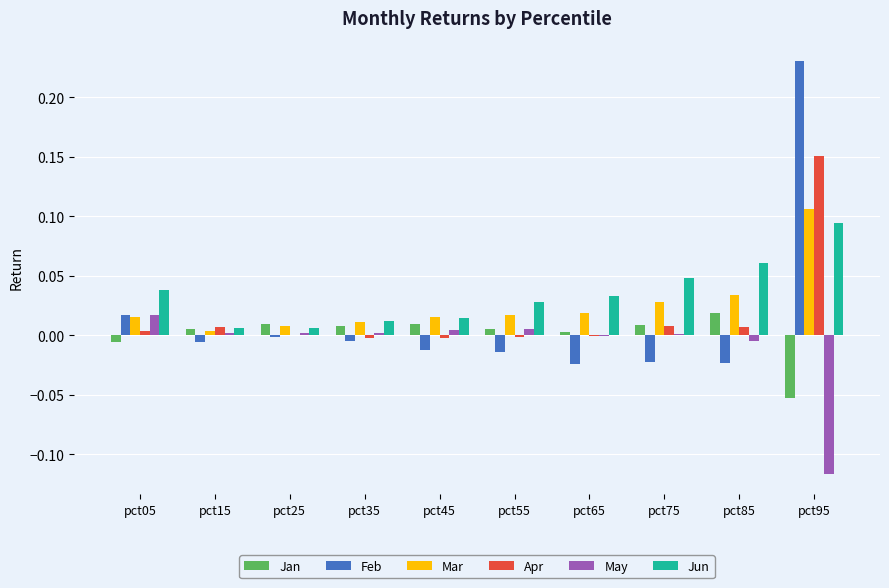

How many groups of bars are there?

10